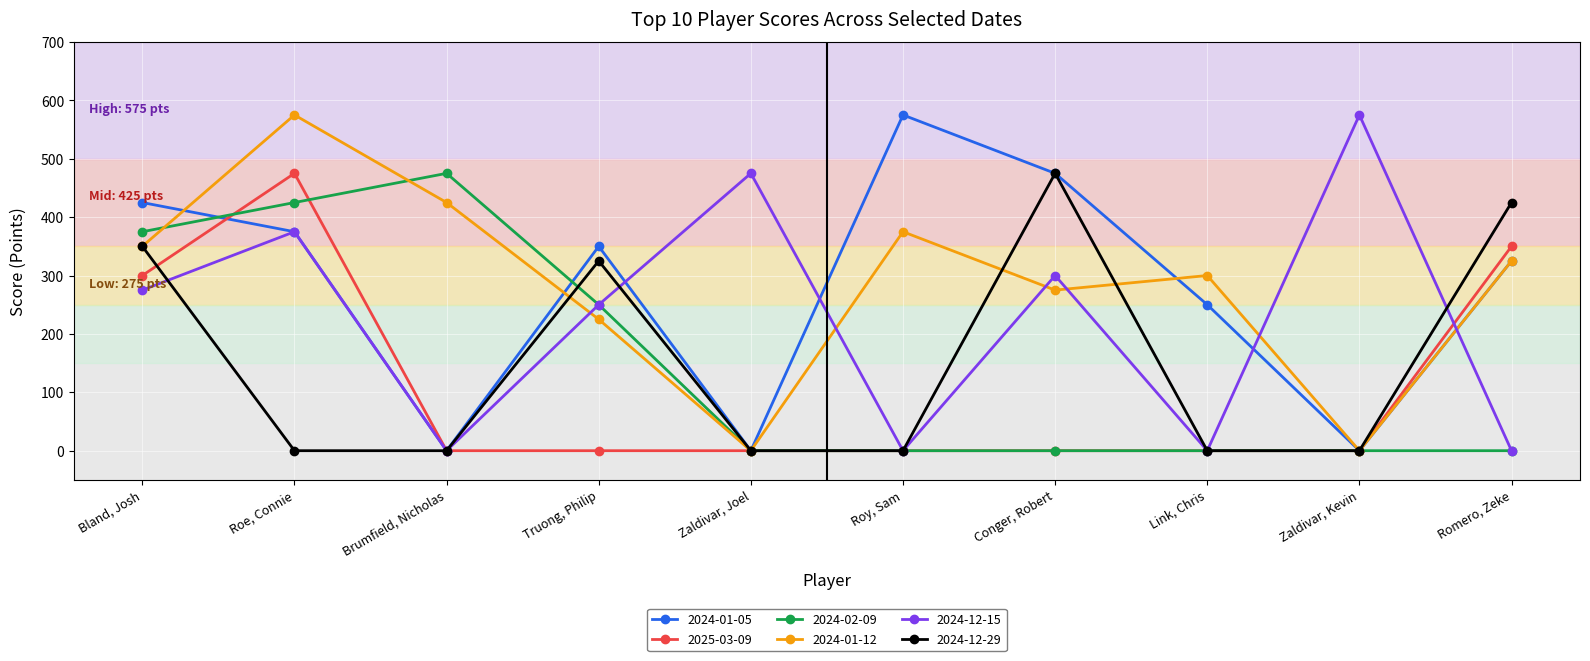

True or false: 2024-12-15 has more than 0 interior local peaks.

True